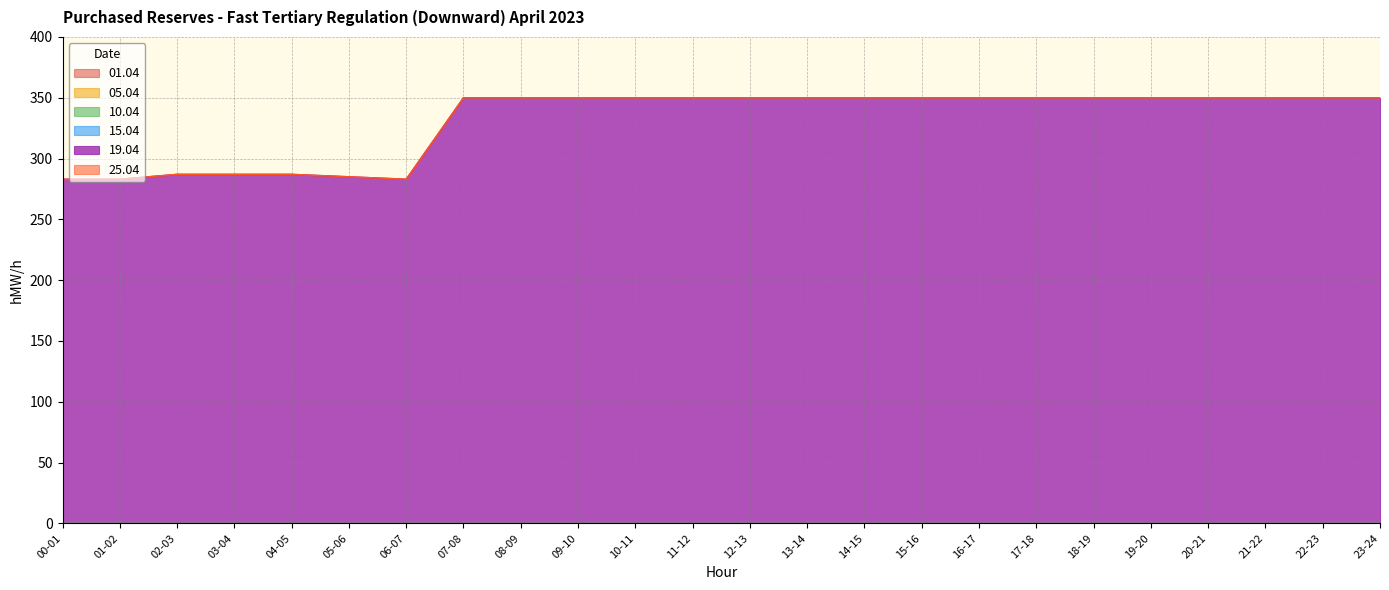

True or false: 05.04 has more than 1 interior local peaks.

False